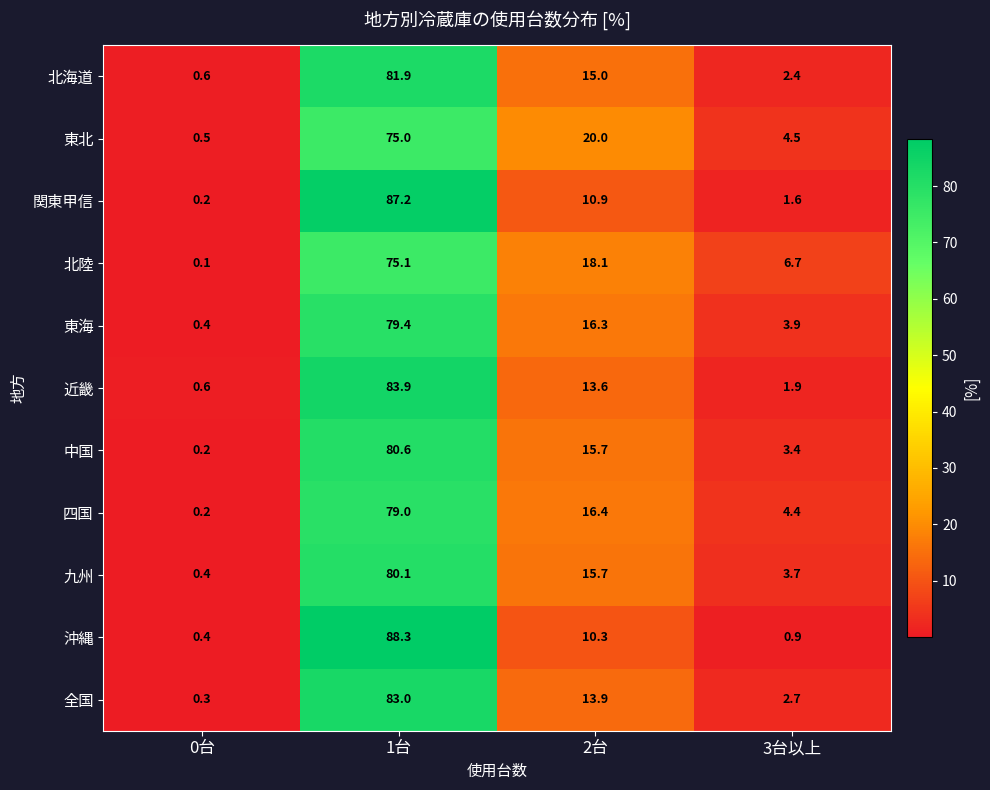

Between 0台 and 2台, which series saw the biggest shift?

東北